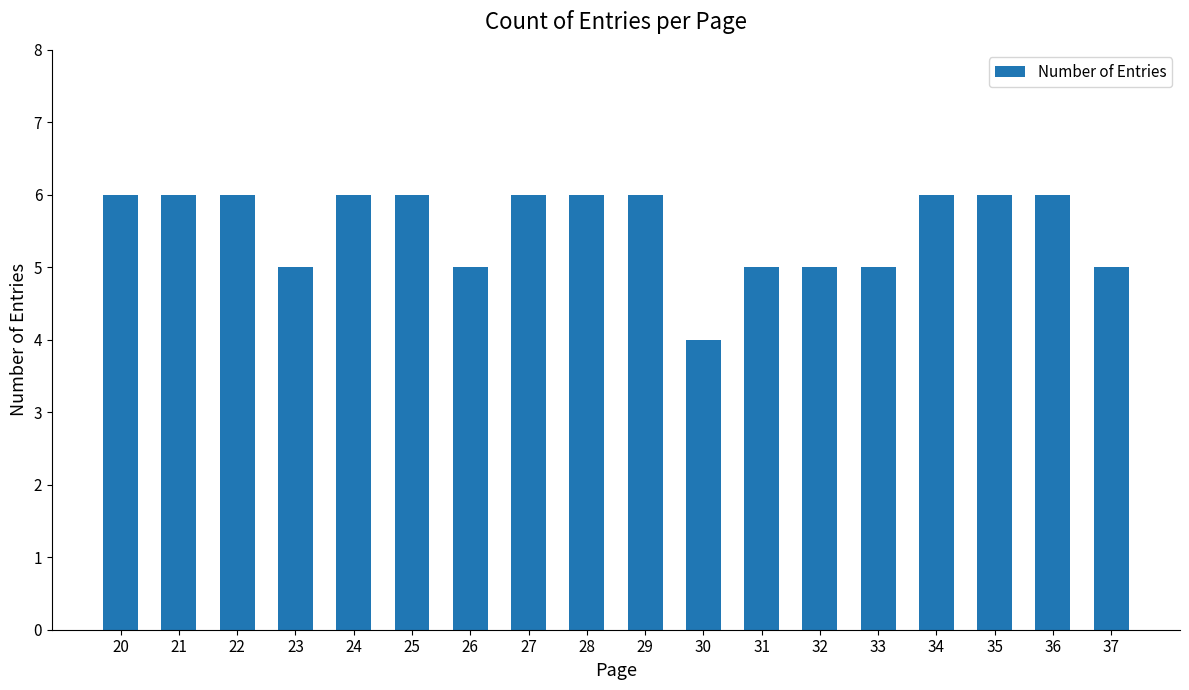

What is the value of the 1st bar from the left?

6